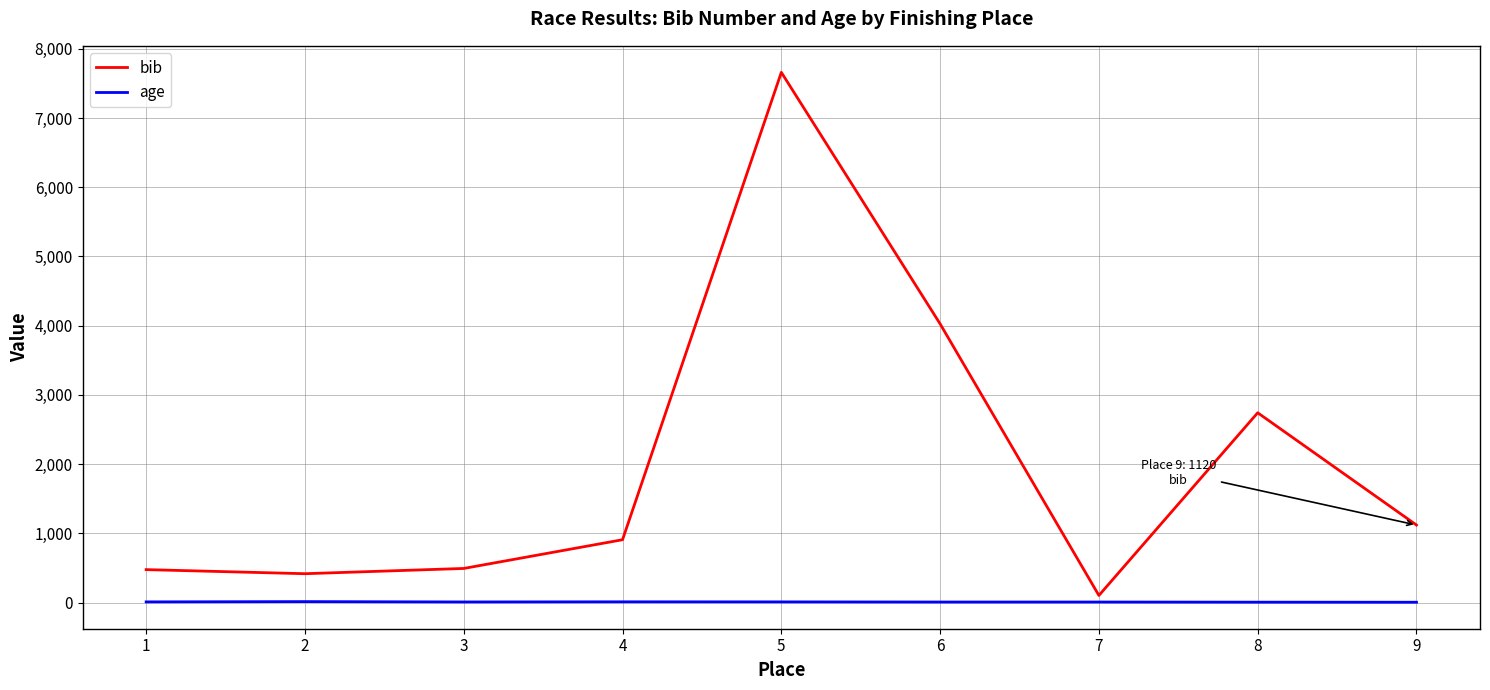

What is the difference between the bib values at 6 and 4?

3118